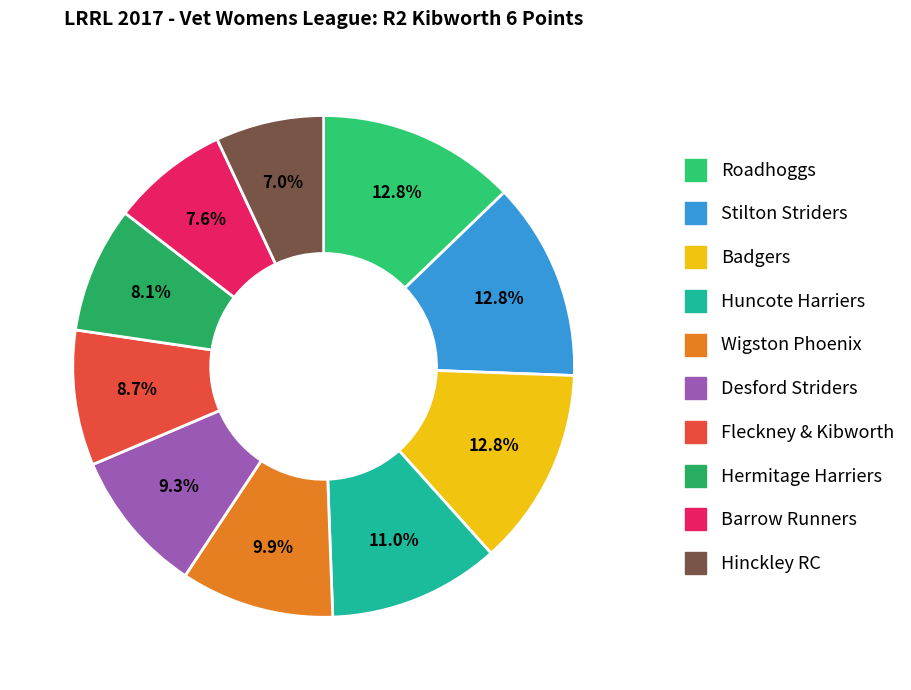

To the nearest percent, what percentage of the pie is Wigston Phoenix?

10%